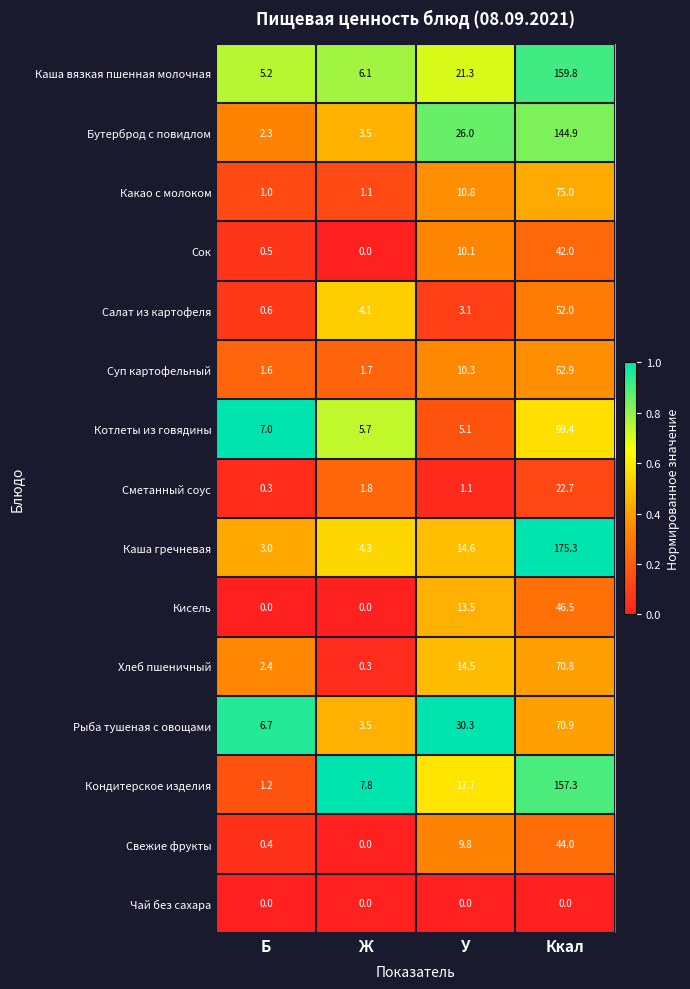

True or false: Суп картофельный has a value of 10.3 at У.

True